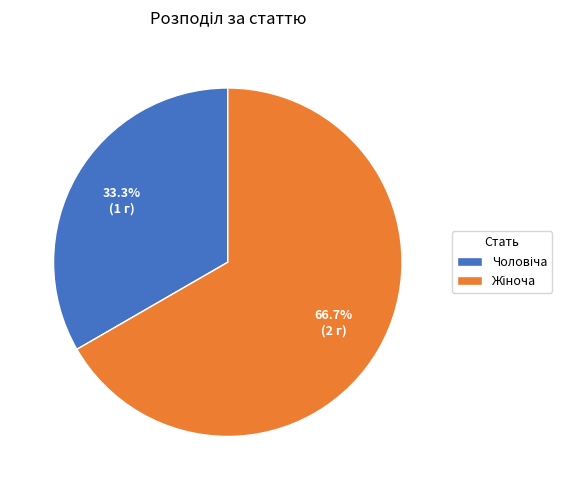

Is there any slice that represents more than half of the pie?

Yes